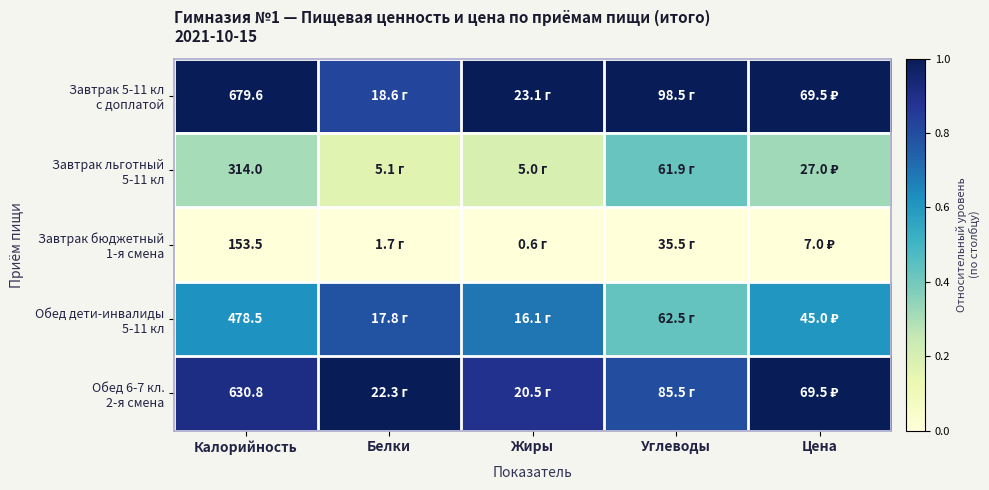

At which category does the chart reach its peak across all series?

Калорийность